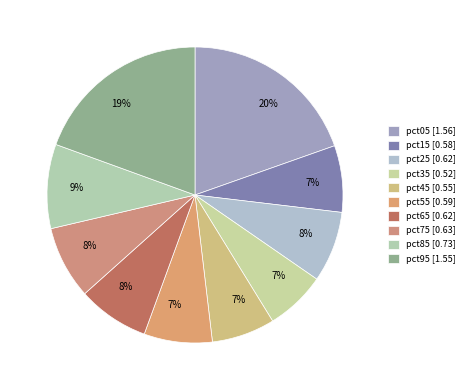

How much of the chart is everything except pct65?

92.2%